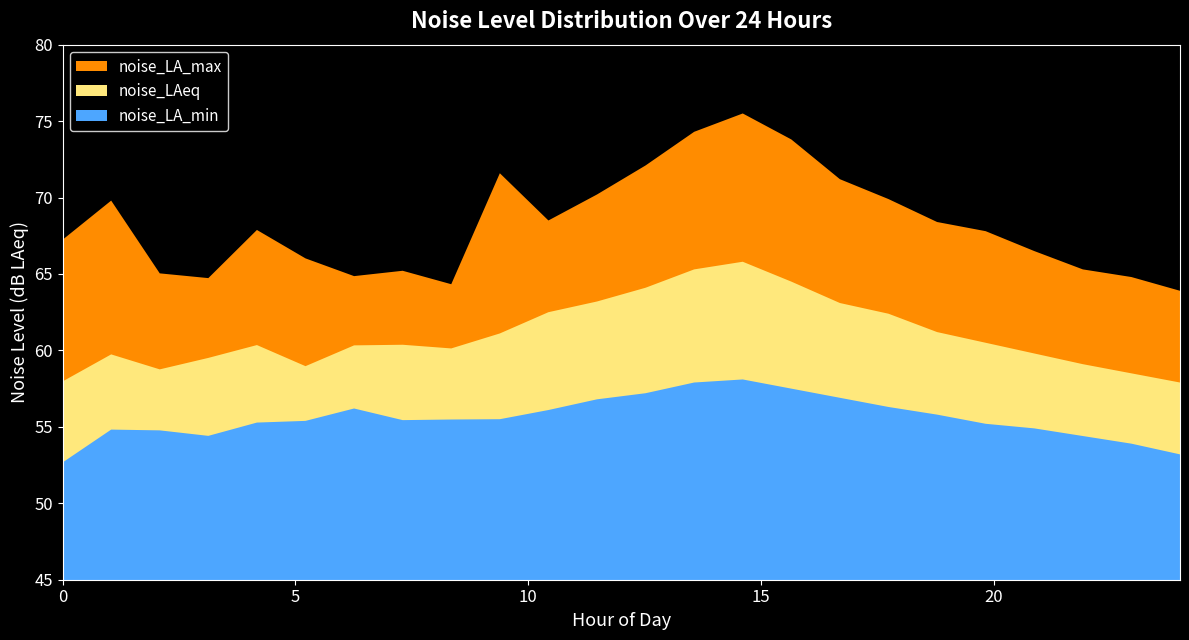

What is the difference between the maximum and minimum values in the noise_LAeq series?

7.9